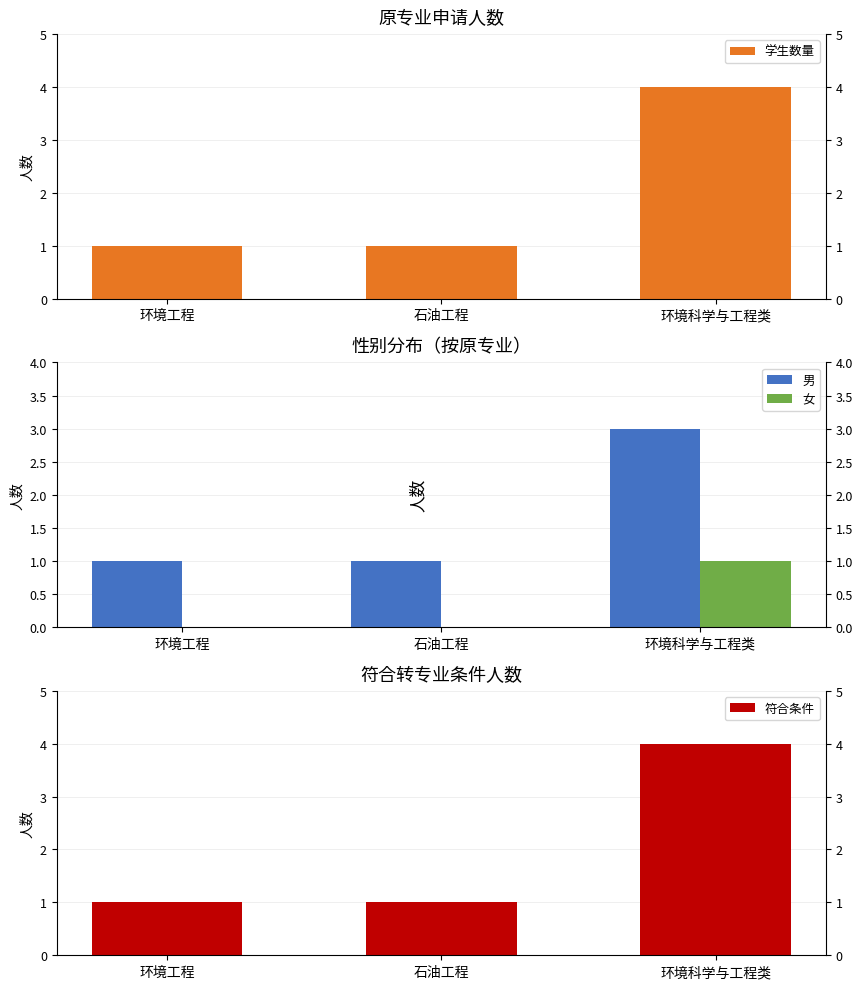

The value of 女 at 环境工程 is 0. True or false?

True